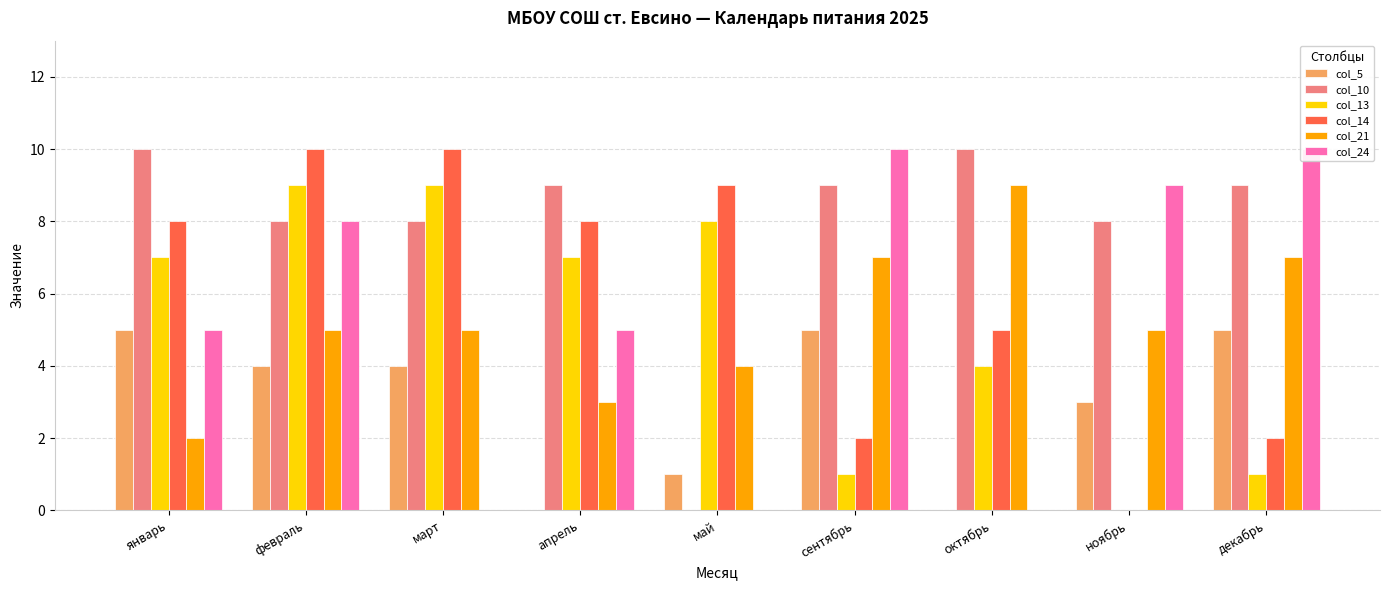

True or false: col_14 has a value of 9 at май.

True